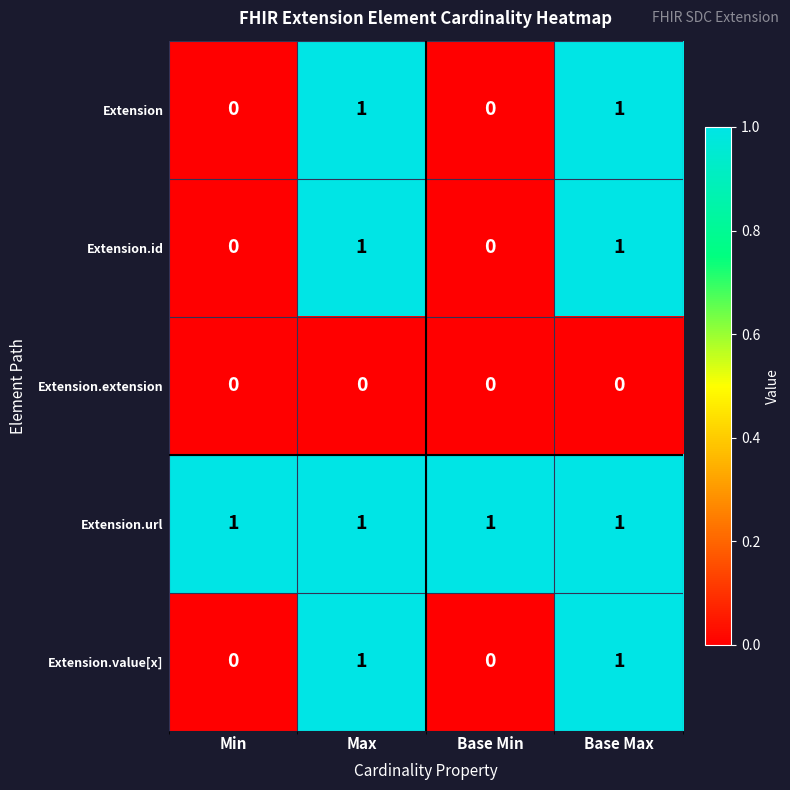

Reading right to left, list all the values displayed in this chart.

Extension: Base Max=1	Base Min=0	Max=1	Min=0
Extension.id: Base Max=1	Base Min=0	Max=1	Min=0
Extension.extension: Base Max=0	Base Min=0	Max=0	Min=0
Extension.url: Base Max=1	Base Min=1	Max=1	Min=1
Extension.value[x]: Base Max=1	Base Min=0	Max=1	Min=0